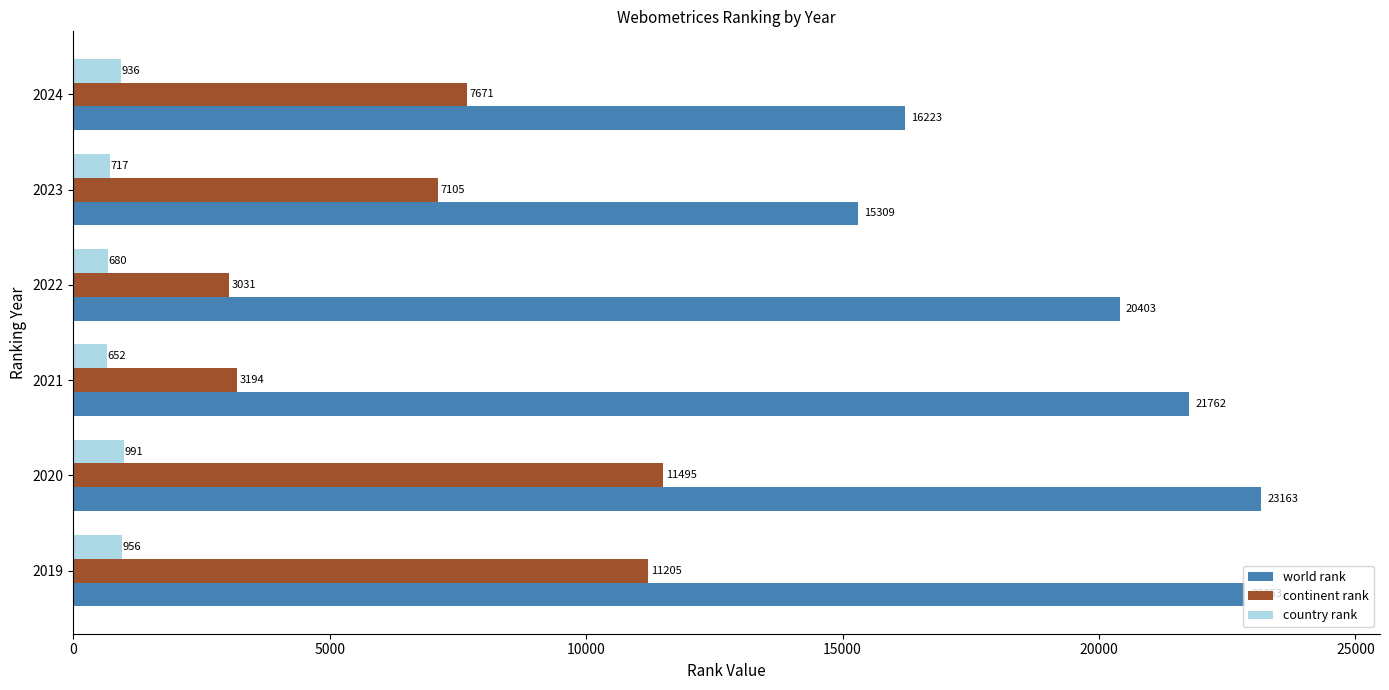

Rank the series at 2021 from lowest to highest value.

country rank, continent rank, world rank